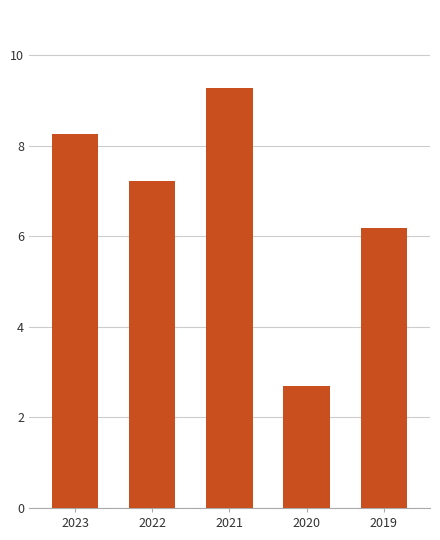

Rank the categories by value from highest to lowest.

2021, 2023, 2022, 2019, 2020